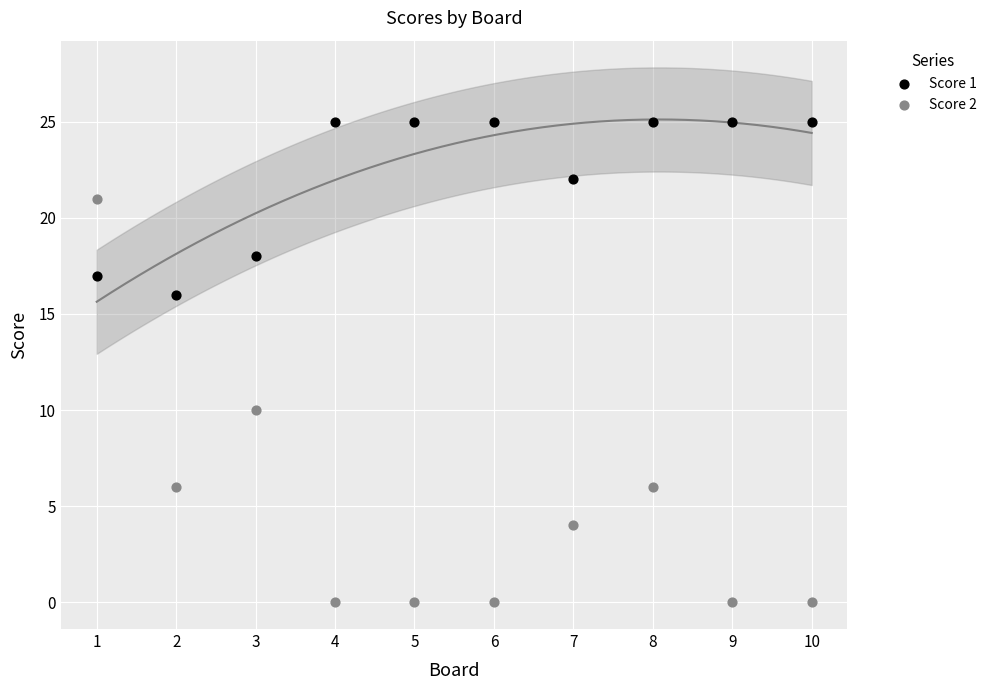

Which series reaches the minimum Y coordinate?

Score 2